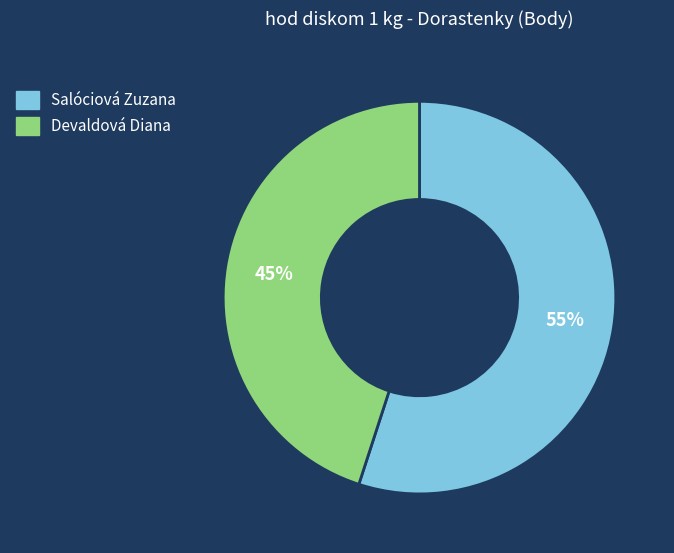

To the nearest percent, what portion does Devaldová Diana represent?

45%